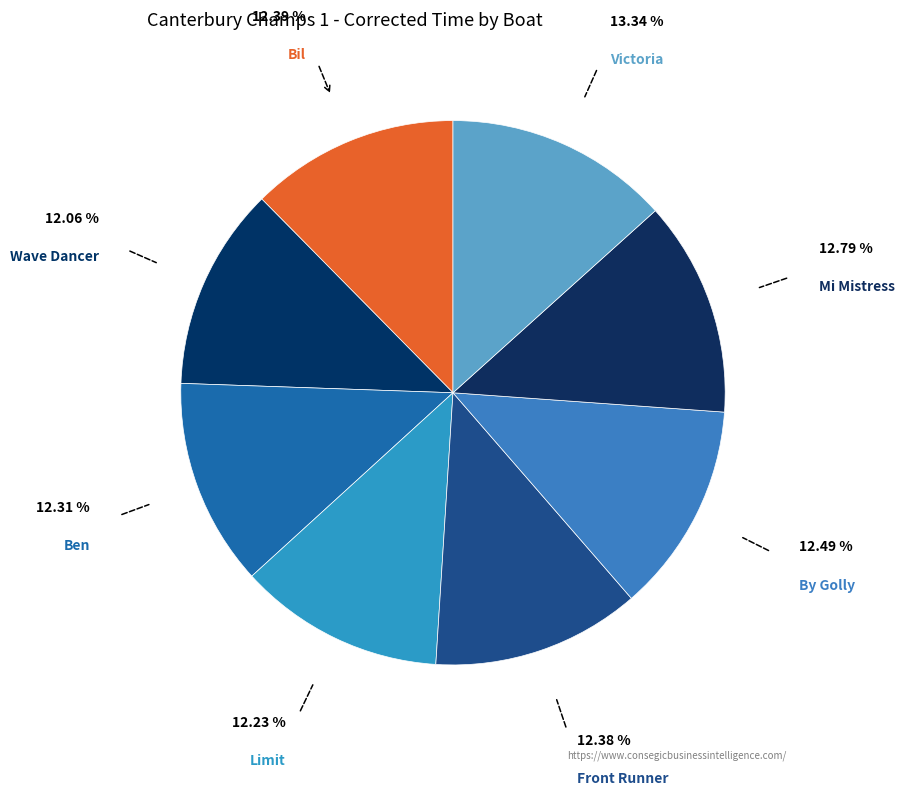

Count the number of slices in the pie.

8